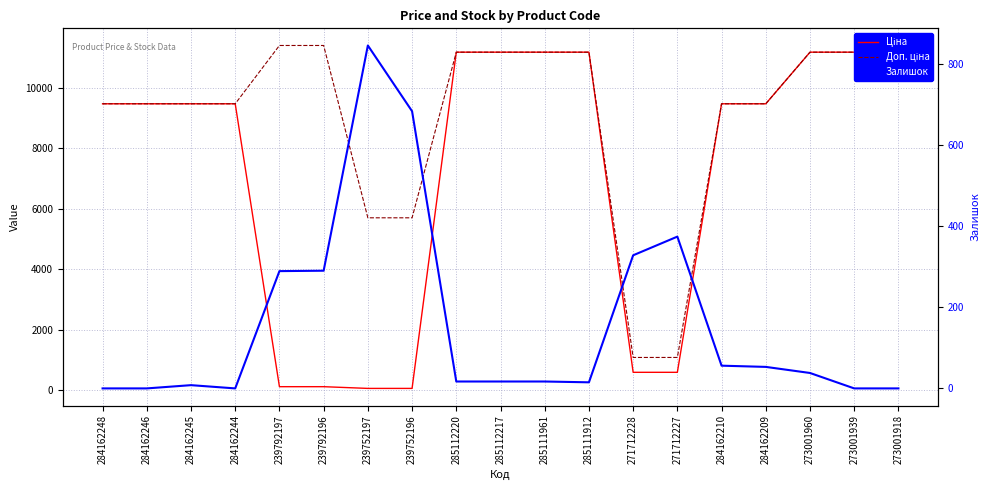

True or false: Доп. ціна and Ціна intersect in this chart.

False